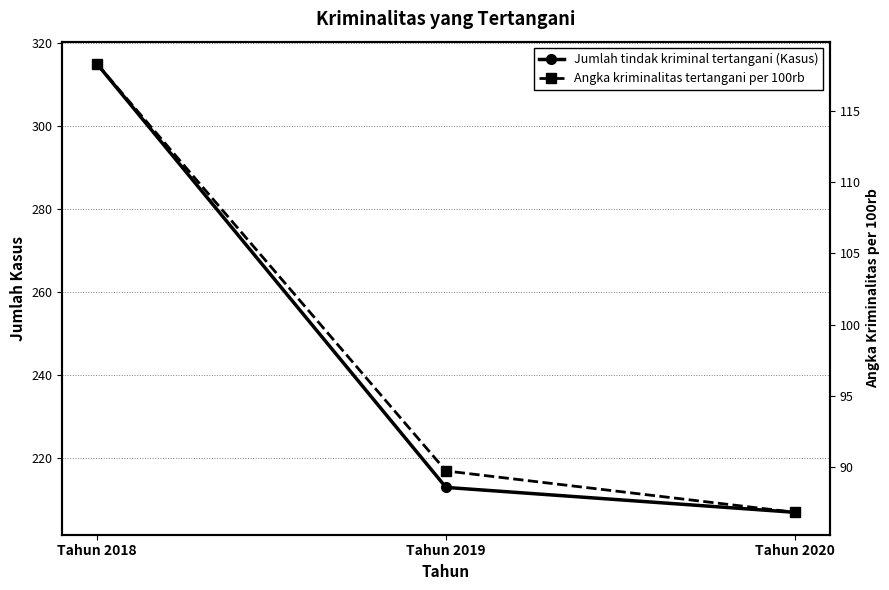

The Angka kriminalitas tertangani per 100rb series shows 118.3 at Tahun 2018. True or false?

True